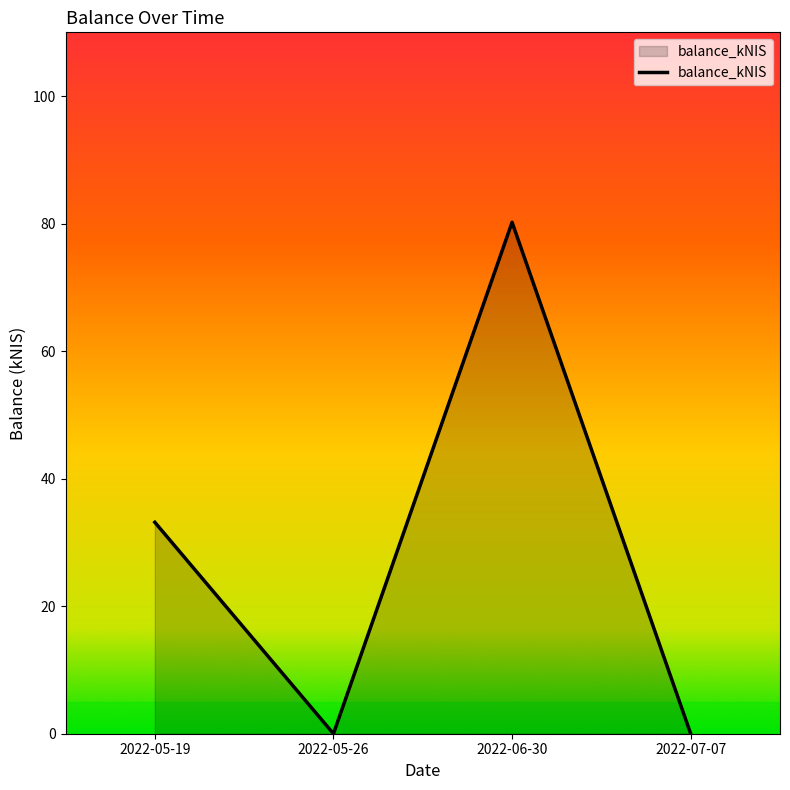

Does the chart display data point markers on the line(s)?

No